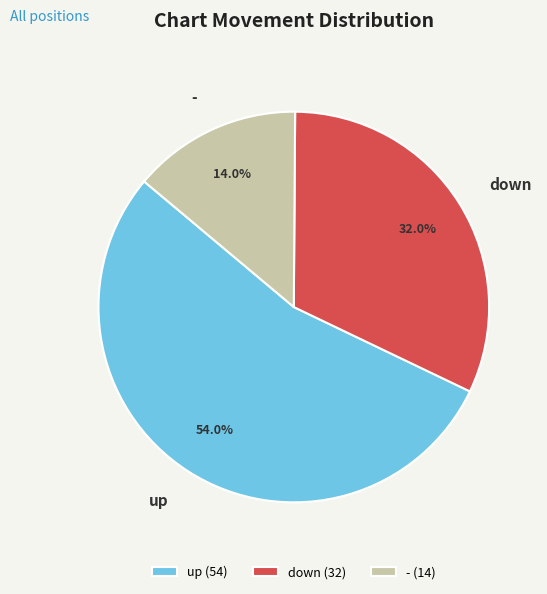

To the nearest percent, what portion does down represent?

32%